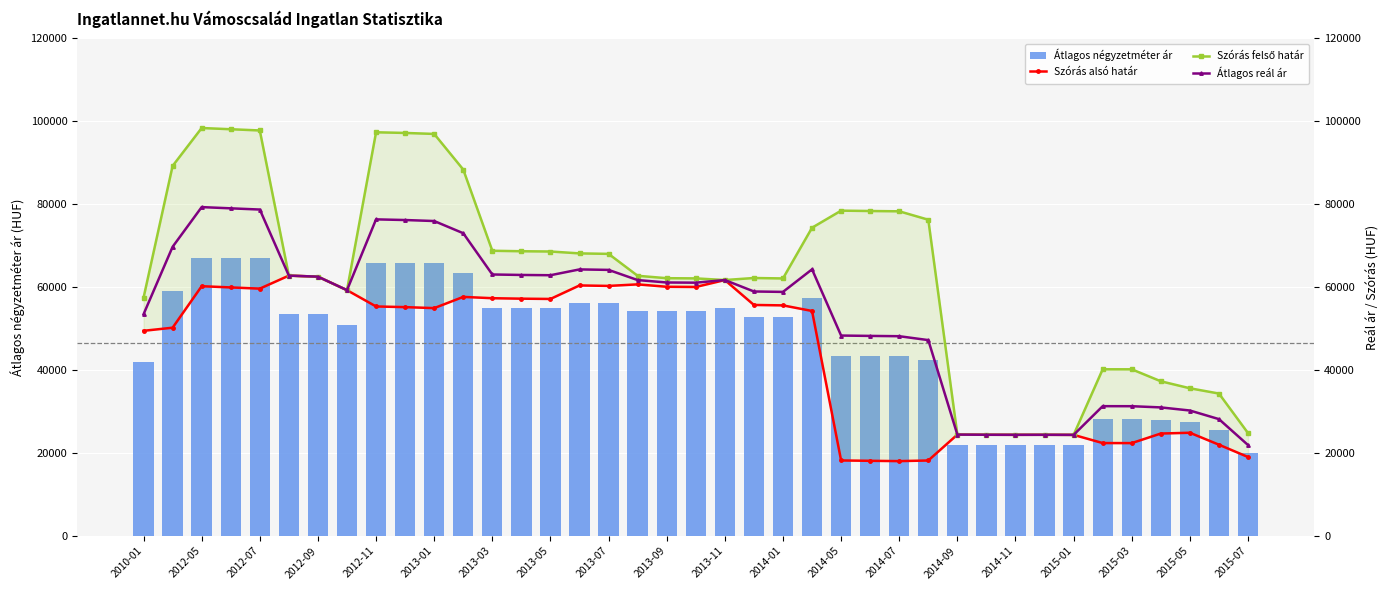

What is the difference between the maximum and minimum values in the Szórás felső határ series?

74000